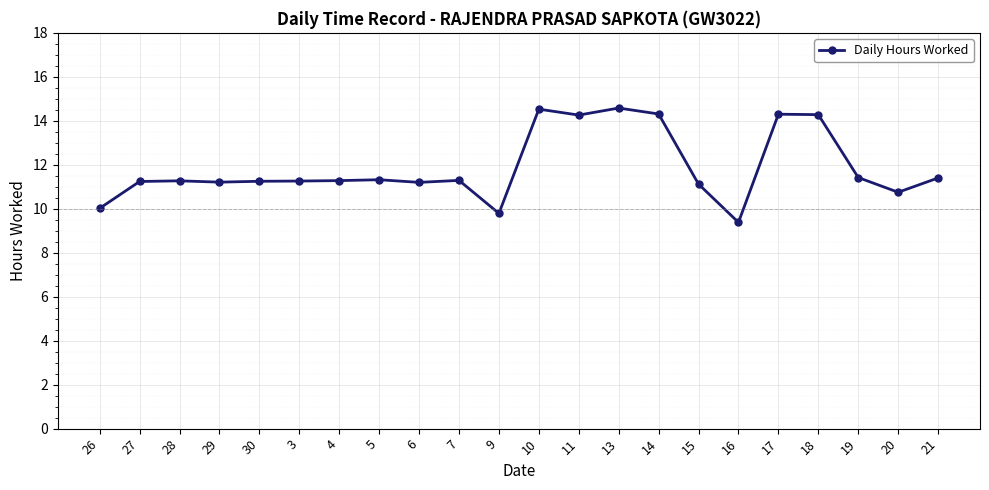

What is the maximum value shown in the chart?

14.6